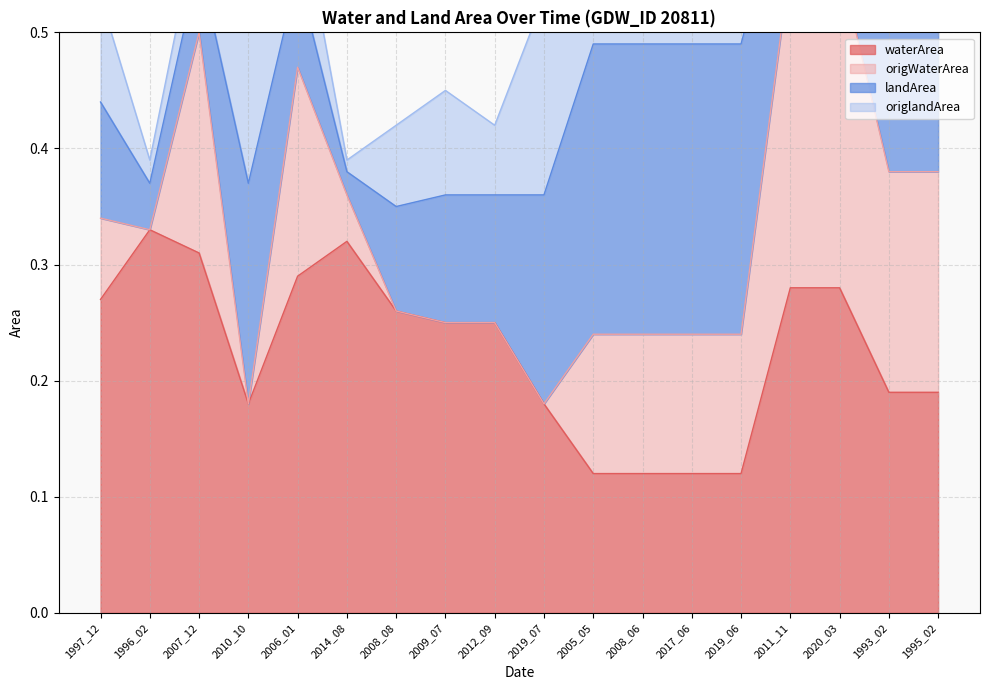

What is the label of the 5th point from the right?

2019_06